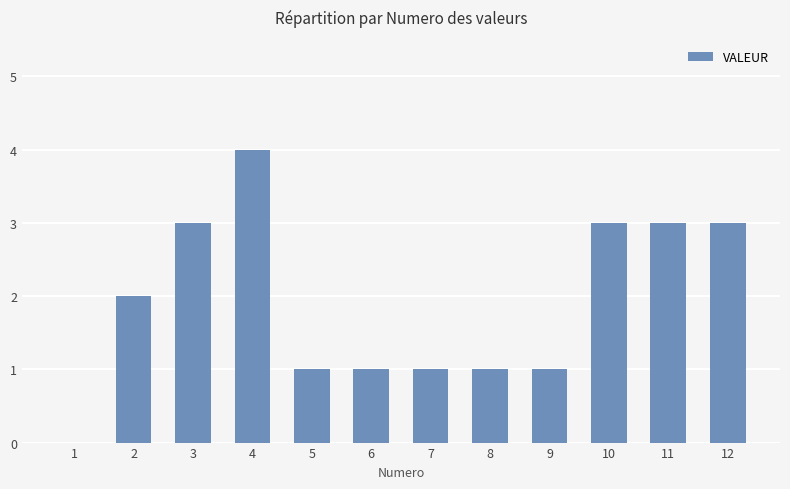

The chart shows a value of 6 at 4. True or false?

False